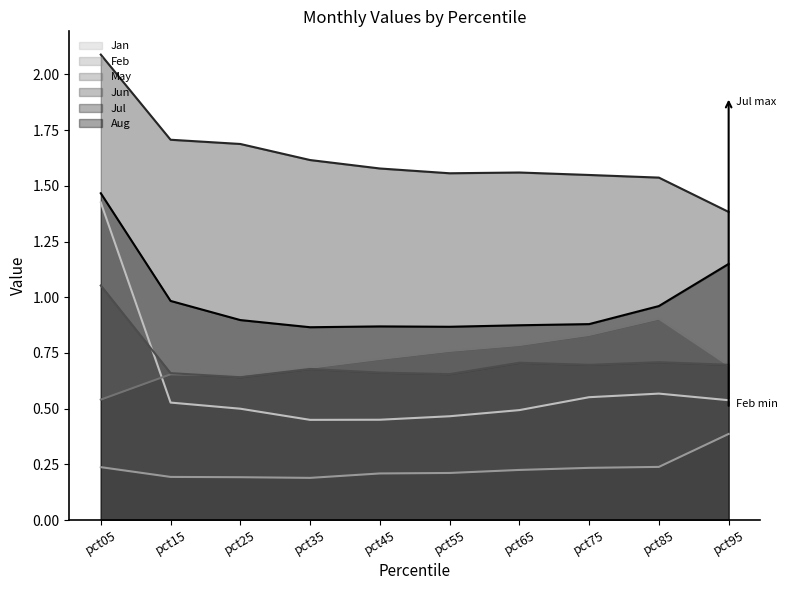

True or false: Feb and May intersect in this chart.

False